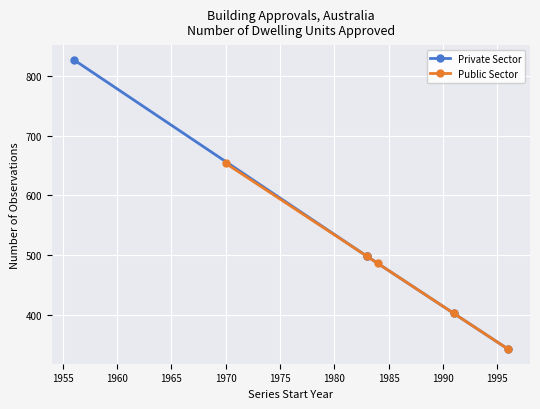

What is the value of the Public Sector point at the 3rd from the left?

486